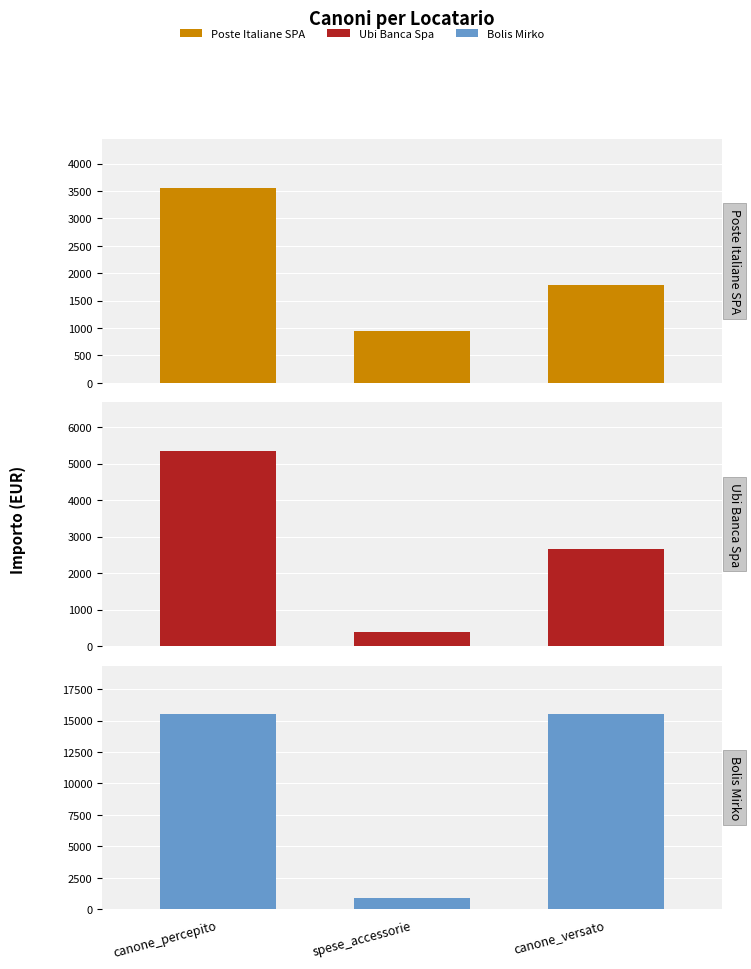

Reading left to right, what are all the values shown in this chart?

Poste Italiane SPA: −1.0=3554.5	−0.5=949.6	0.0=1777.2
Ubi Banca Spa: −1.0=5343.8	−0.5=384.2	0.0=2671.9
Bolis Mirko: −1.0=15500.0	−0.5=900.0	0.0=15500.0